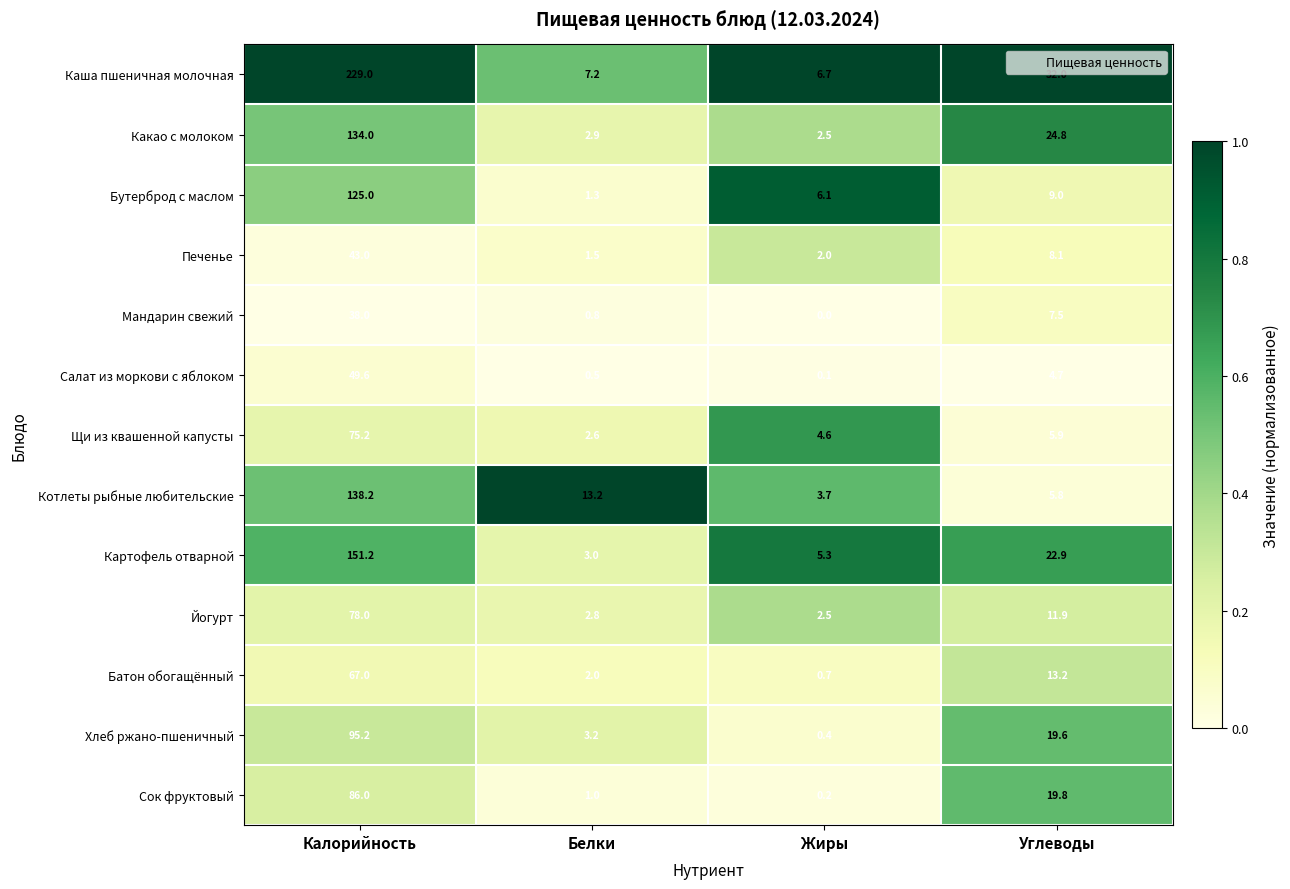

What value does the Батон обогащённый series have at Углеводы?

13.2